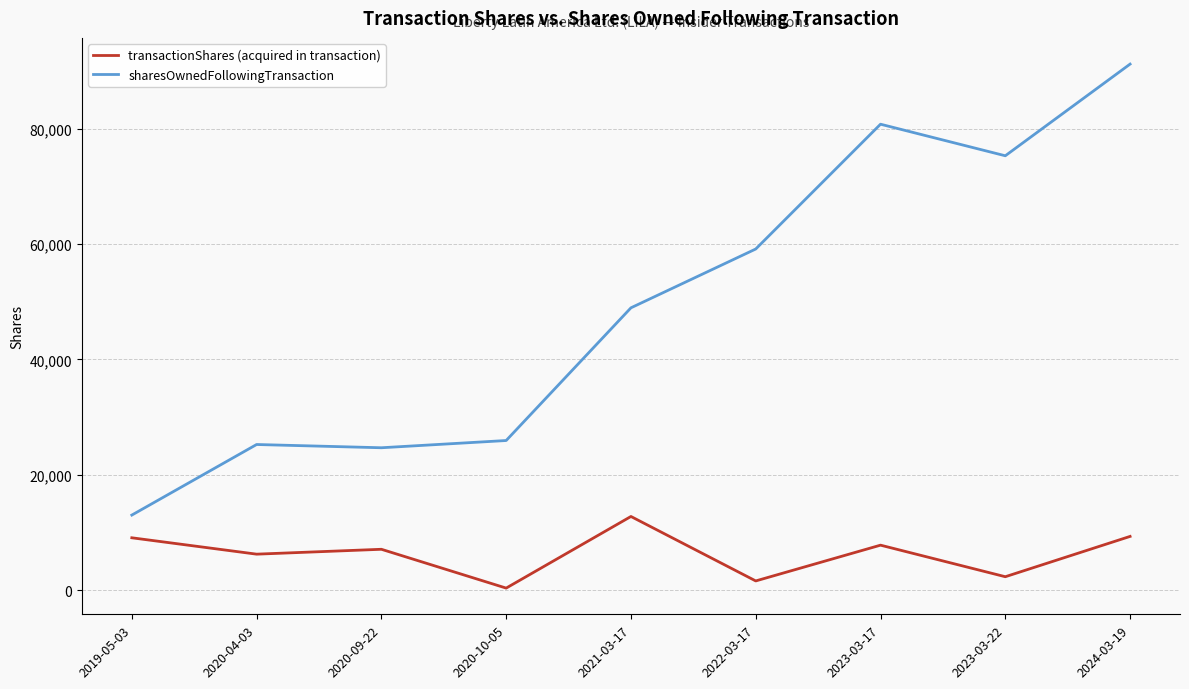

True or false: transactionShares (acquired in transaction) and sharesOwnedFollowingTransaction cross at least once.

False